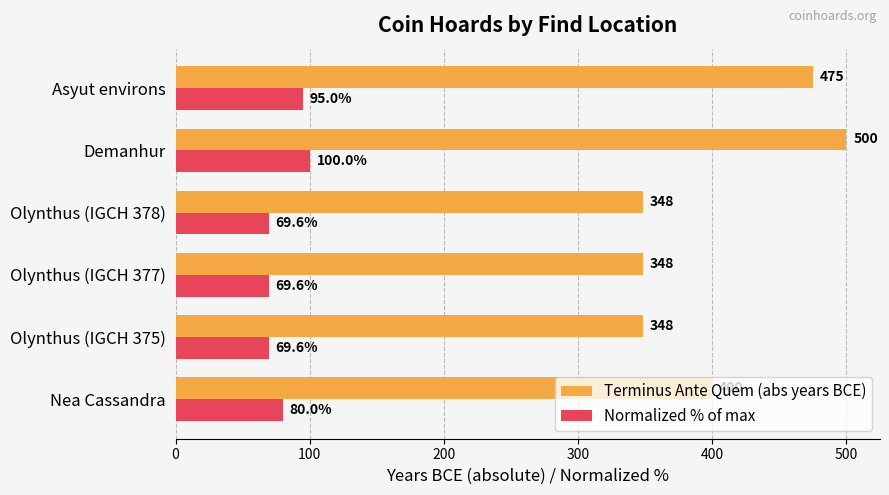

The Terminus Ante Quem (abs years BCE) series shows 151.6 at Olynthus (IGCH 375). True or false?

False